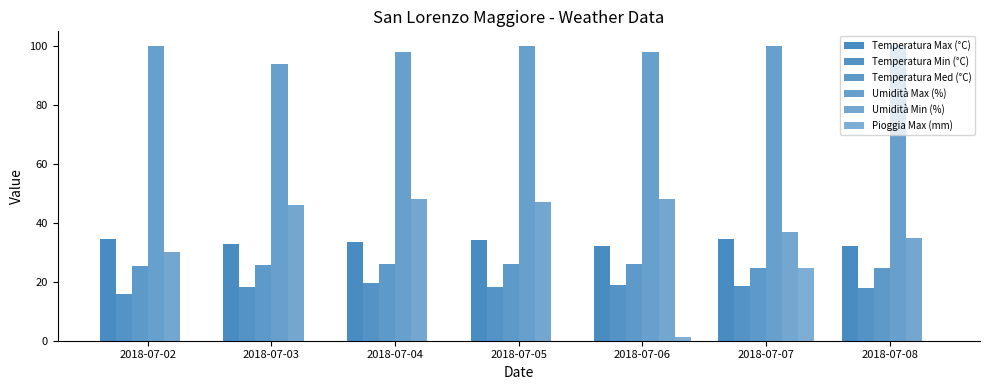

What is the greatest value displayed?

100.0